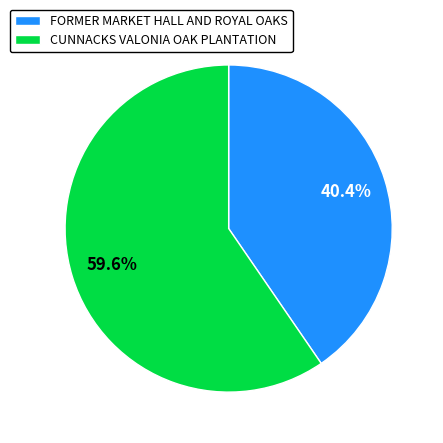

What percentage do CUNNACKS VALONIA OAK PLANTATION and FORMER MARKET HALL AND ROYAL OAKS together represent?

100.0%